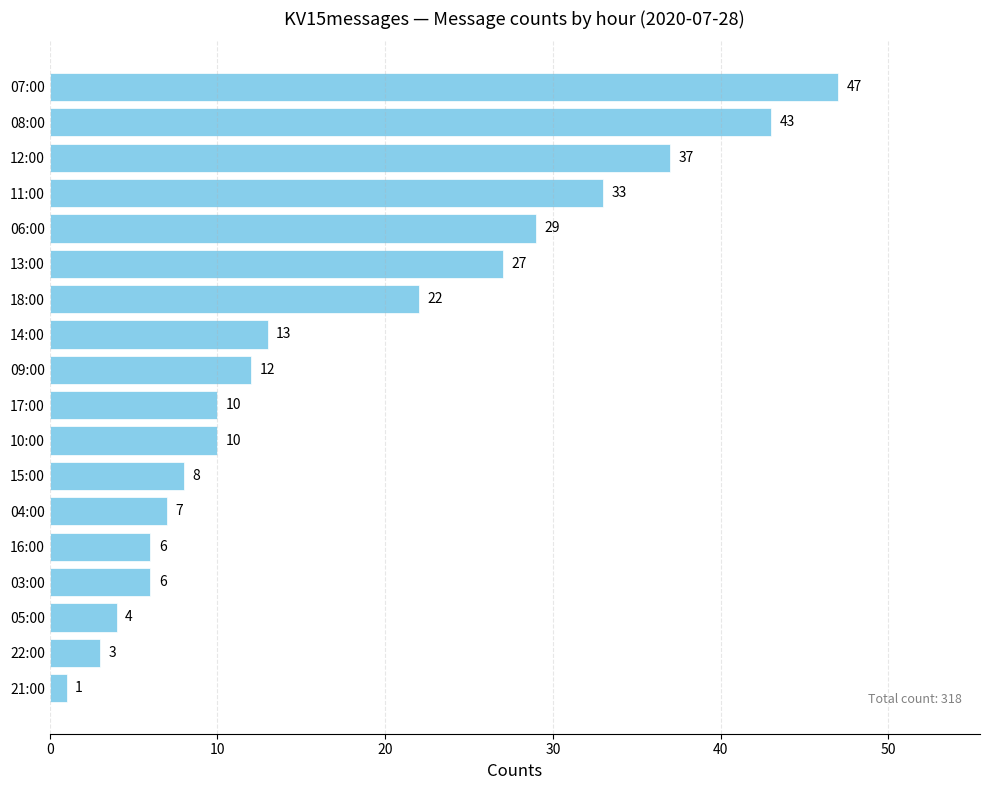

What is the difference between the maximum and minimum values?

46